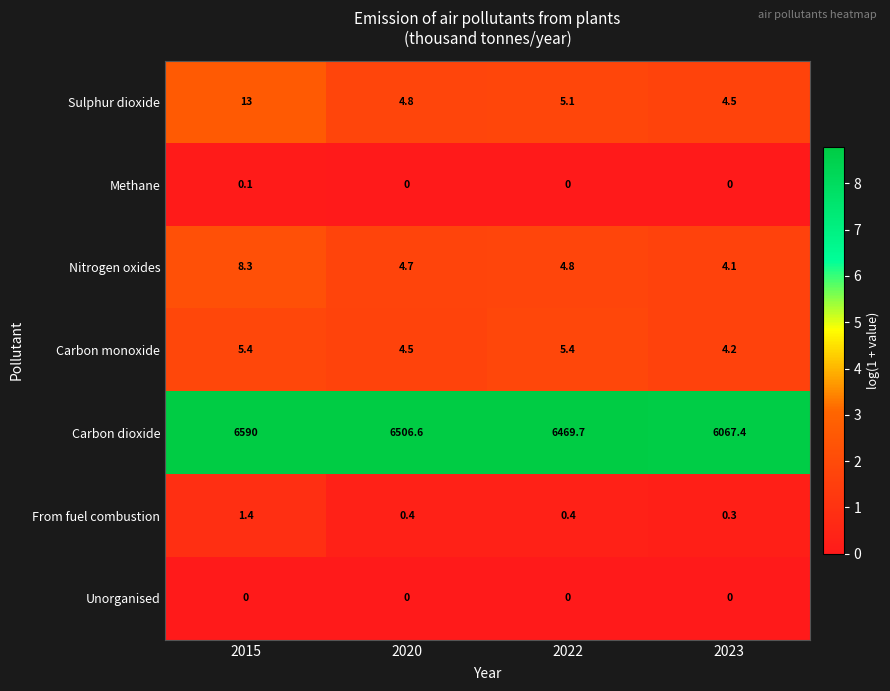

What is the maximum value for Carbon monoxide?

5.4